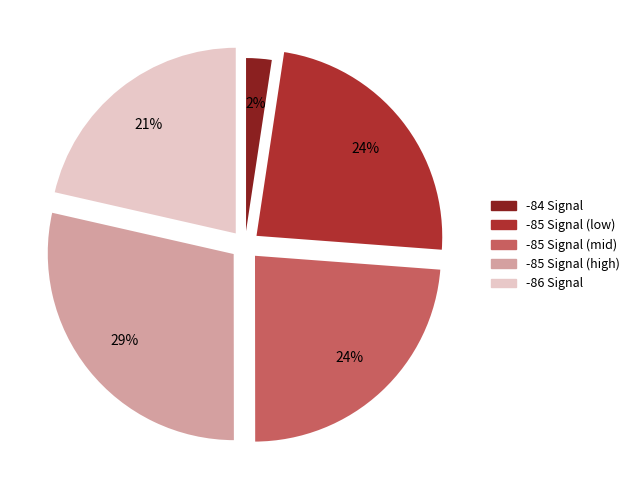

Is there a majority slice in this chart?

No